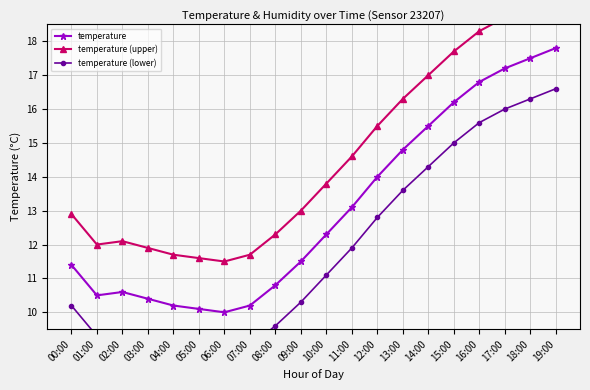

What is the sum of all temperature (lower) values?

236.9